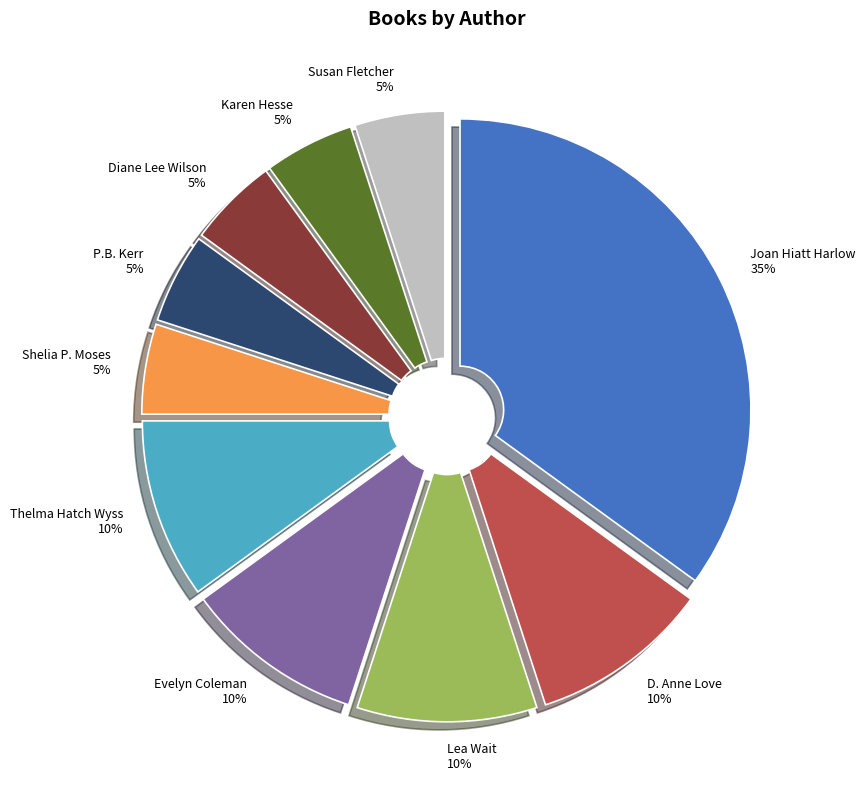

How many slices are in this pie chart?

10